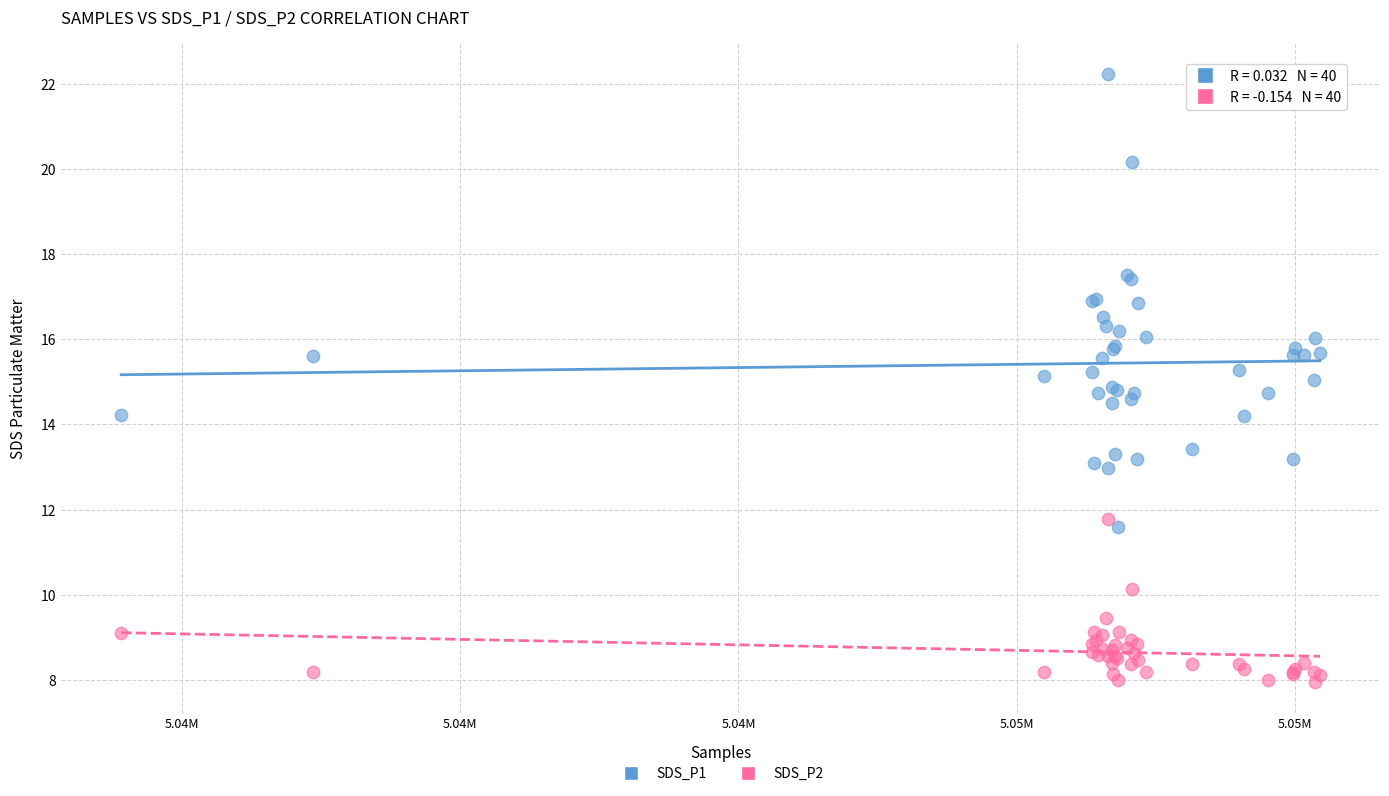

Which series has the widest spread of Y values?

SDS_P1